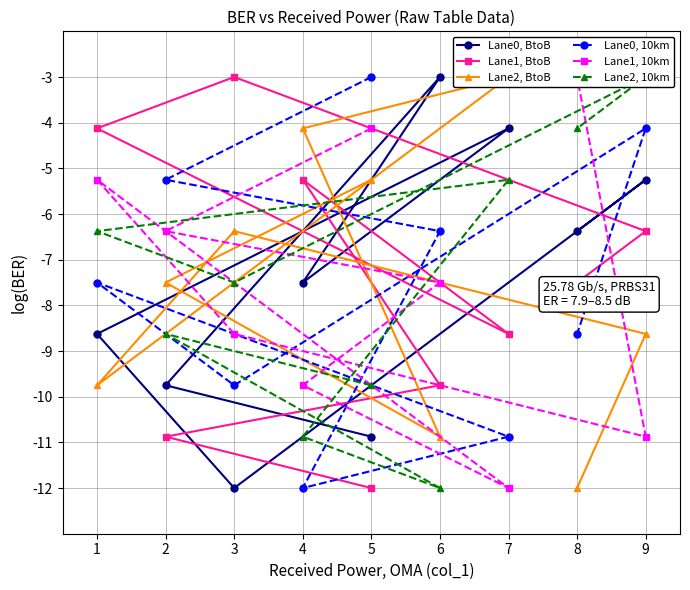

Count the number of data series in this chart.

6